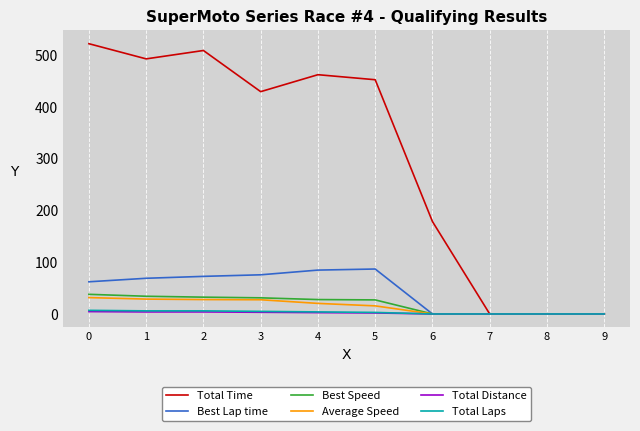

Is the value of Average Speed at 0 greater than the value of Best Lap time at 0?

No